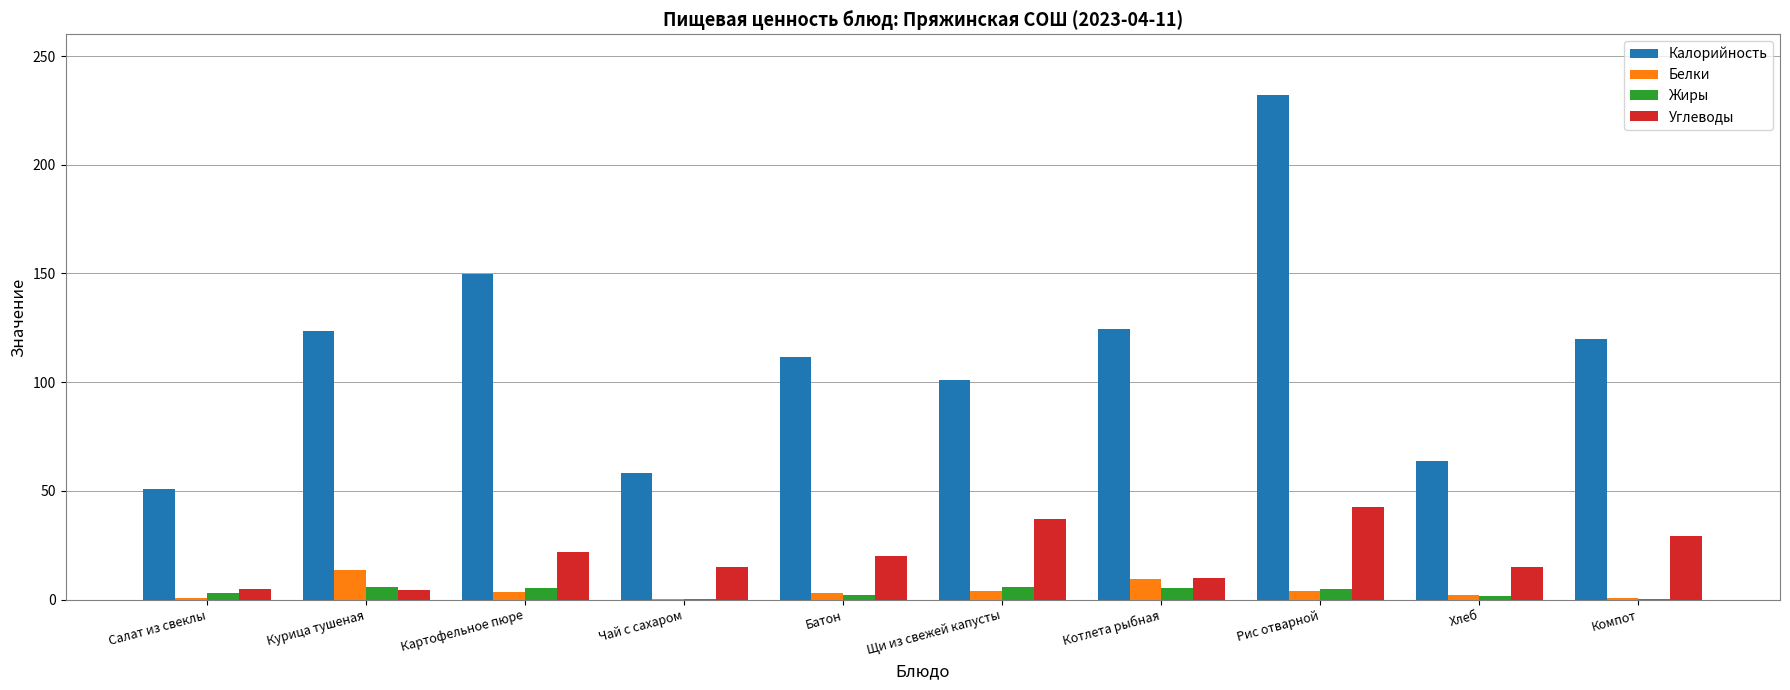

Which series changed the most between Курица тушеная and Компот?

Углеводы